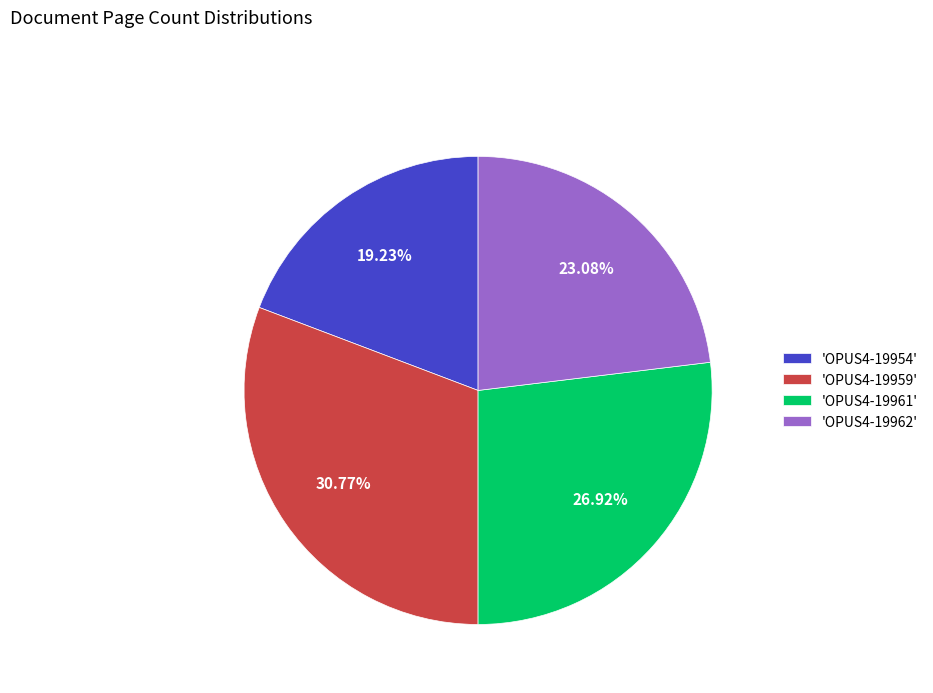

How many slices are in this pie chart?

4